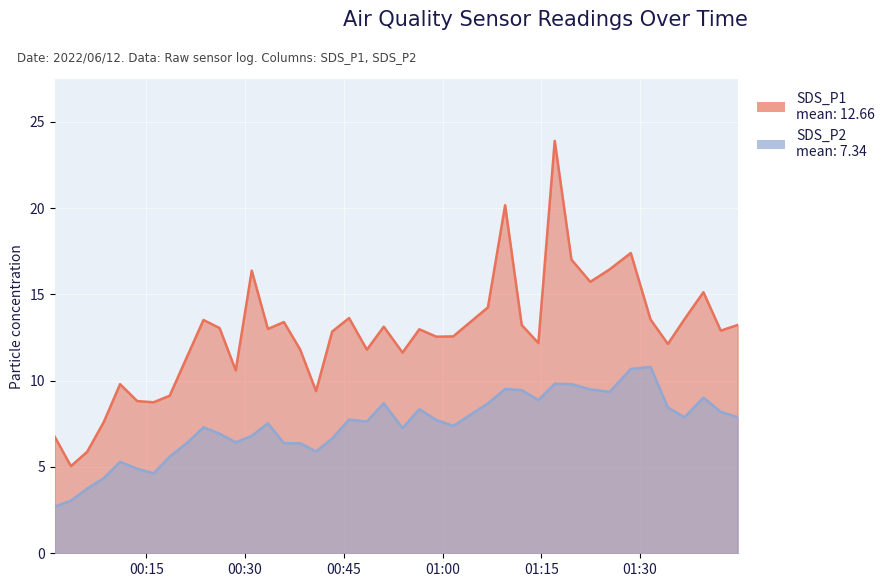

What is the spread (max minus min) of values at 2022/06/12 01:36:45?

5.7